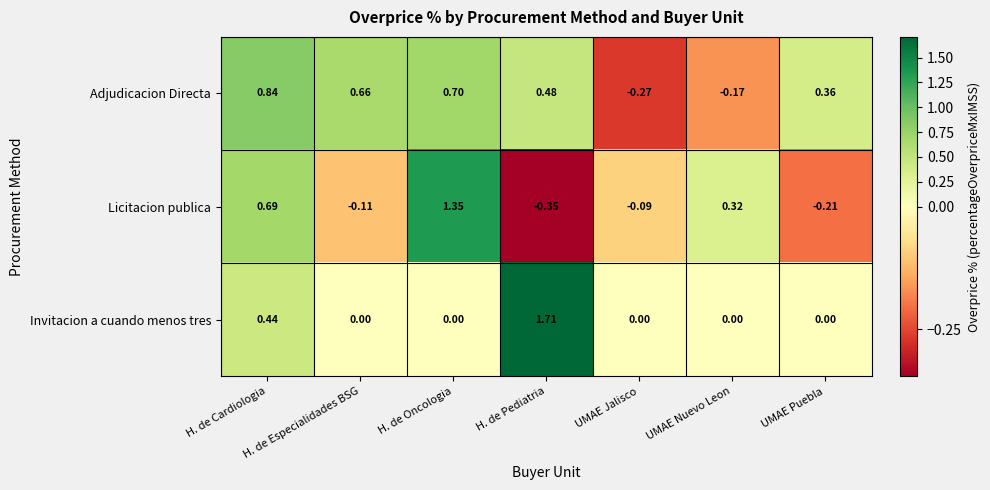

Where is Adjudicacion Directa nearest to the value 0?

UMAE Nuevo Leon